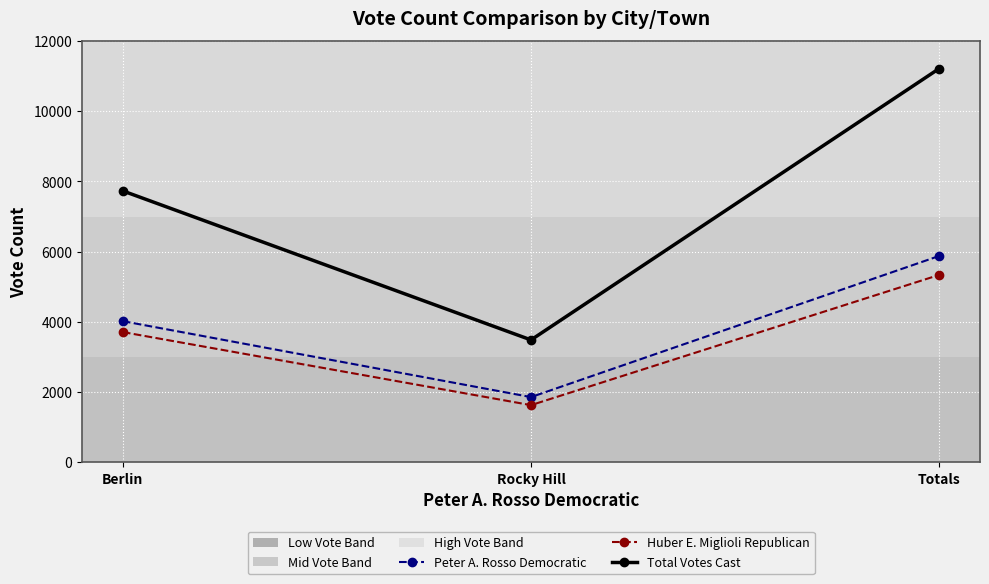

Reading left to right, transcribe all the data shown in this chart.

Peter A. Rosso Democratic: 4020	1857	5877
Huber E. Miglioli Republican: 3709	1628	5337
Total Votes Cast: 7729	3485	11214